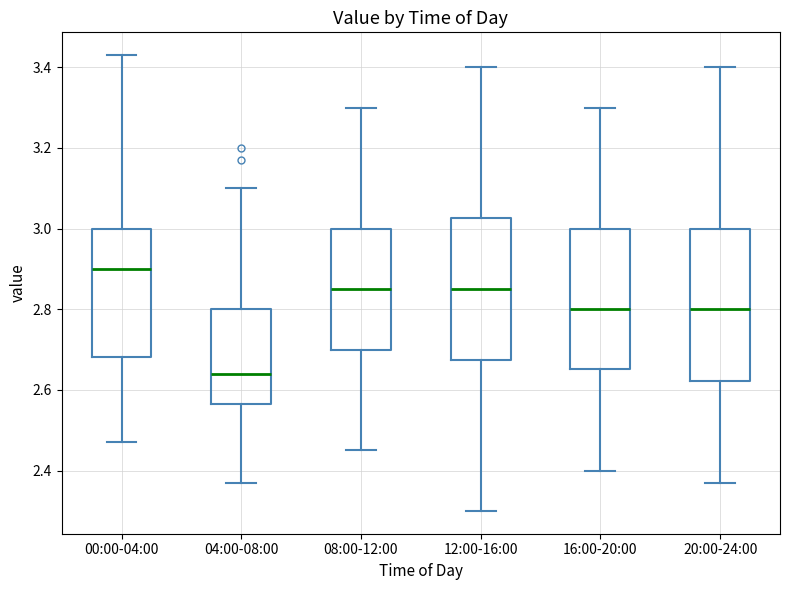

Comparing the boxes themselves (not the whiskers), which one is the tallest?

20:00-24:00